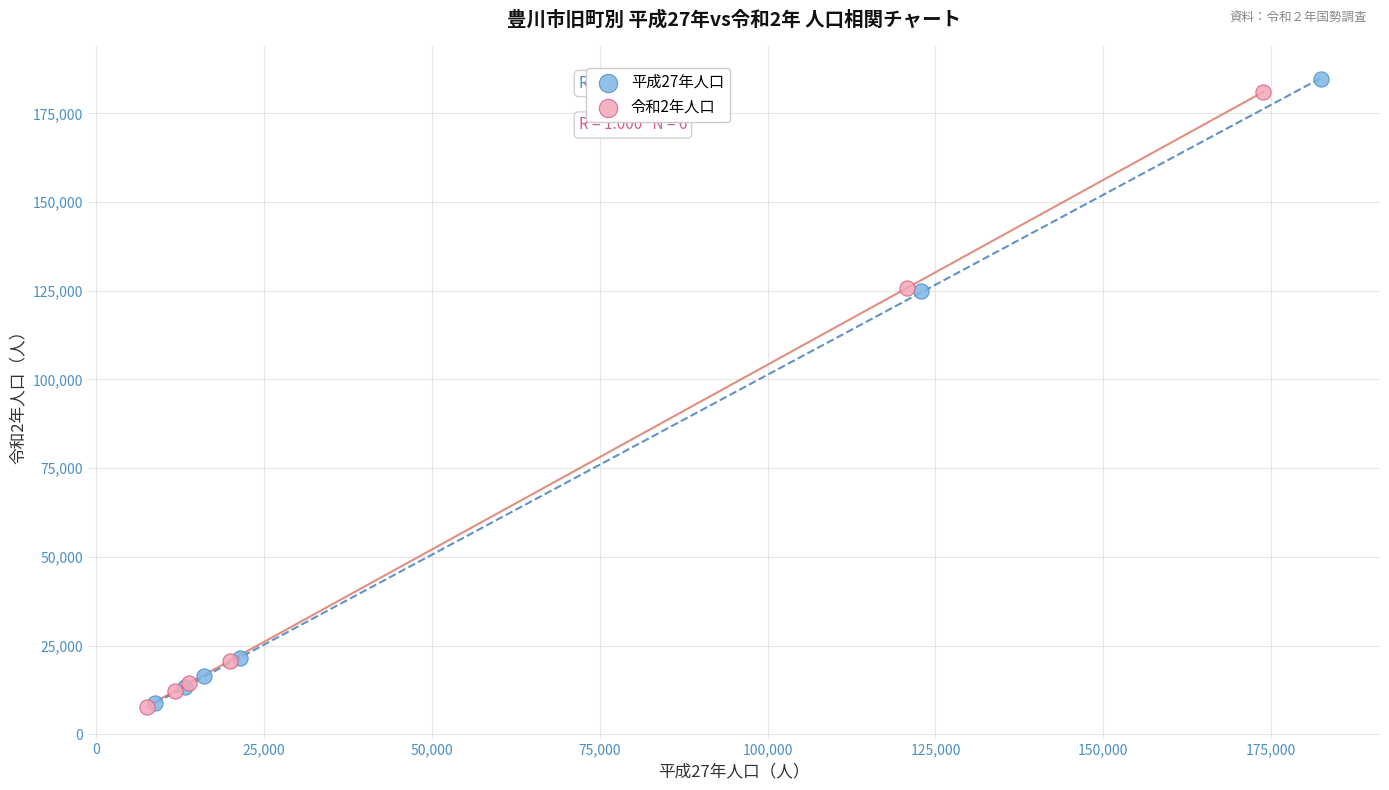

Which series has the widest spread of Y values?

平成27年人口